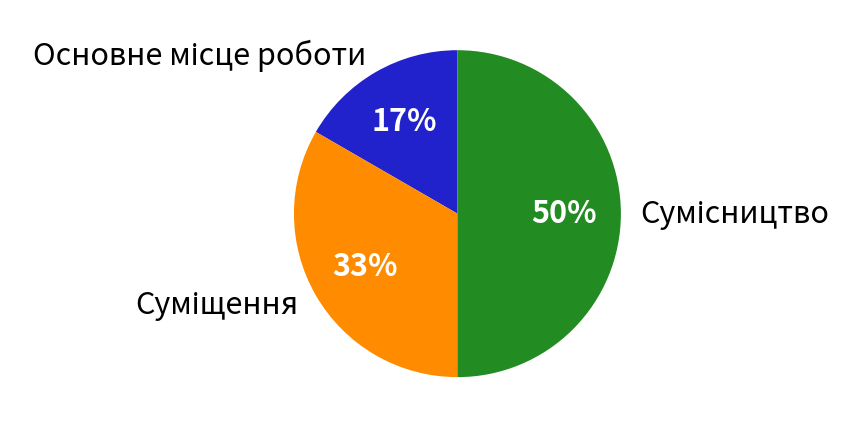

To the nearest percent, what is the average slice percentage?

33%